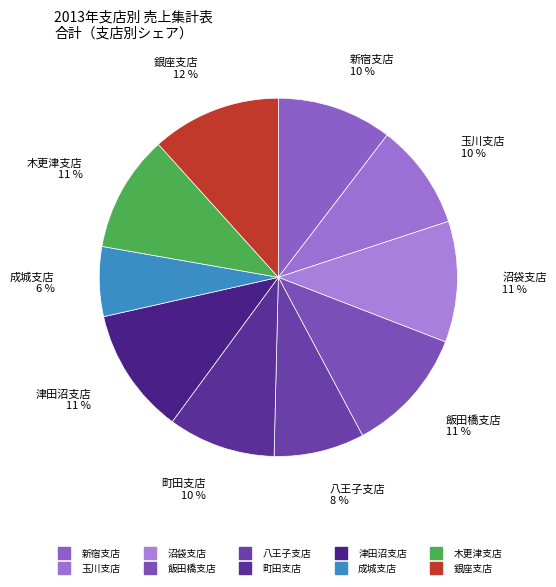

True or false: 沼袋支店 accounts for 11% of the total.

True